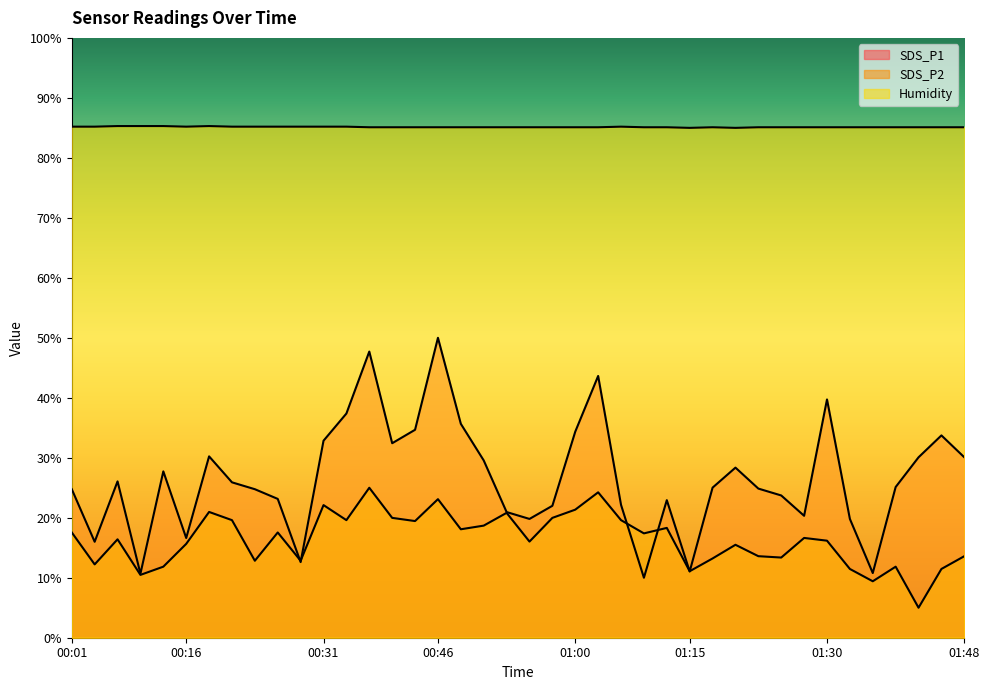

True or false: Humidity has more than 0 interior local peaks.

True